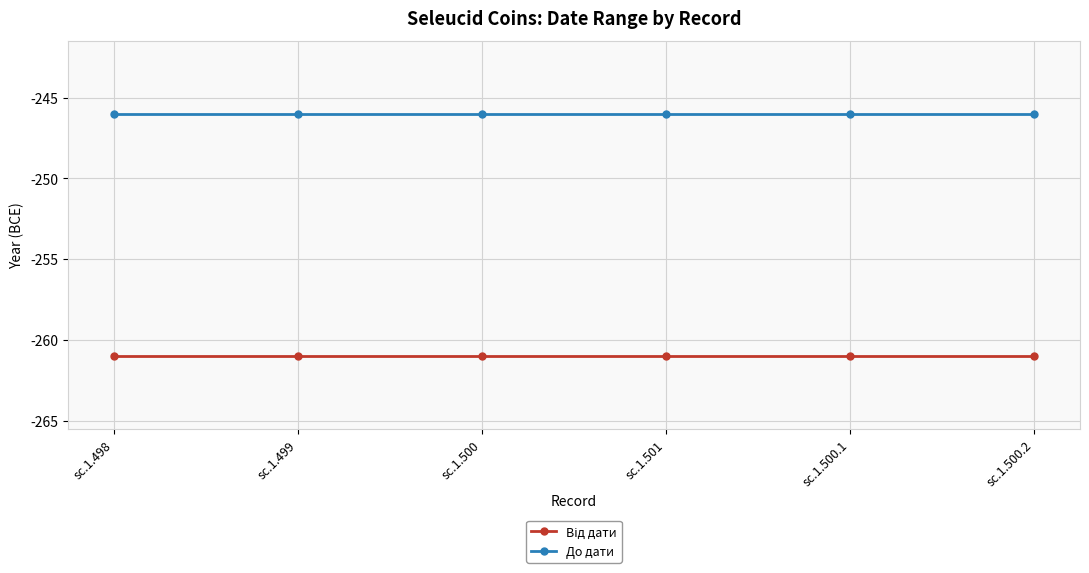

True or false: До дати has a value of -246 at sc.1.500.1.

True